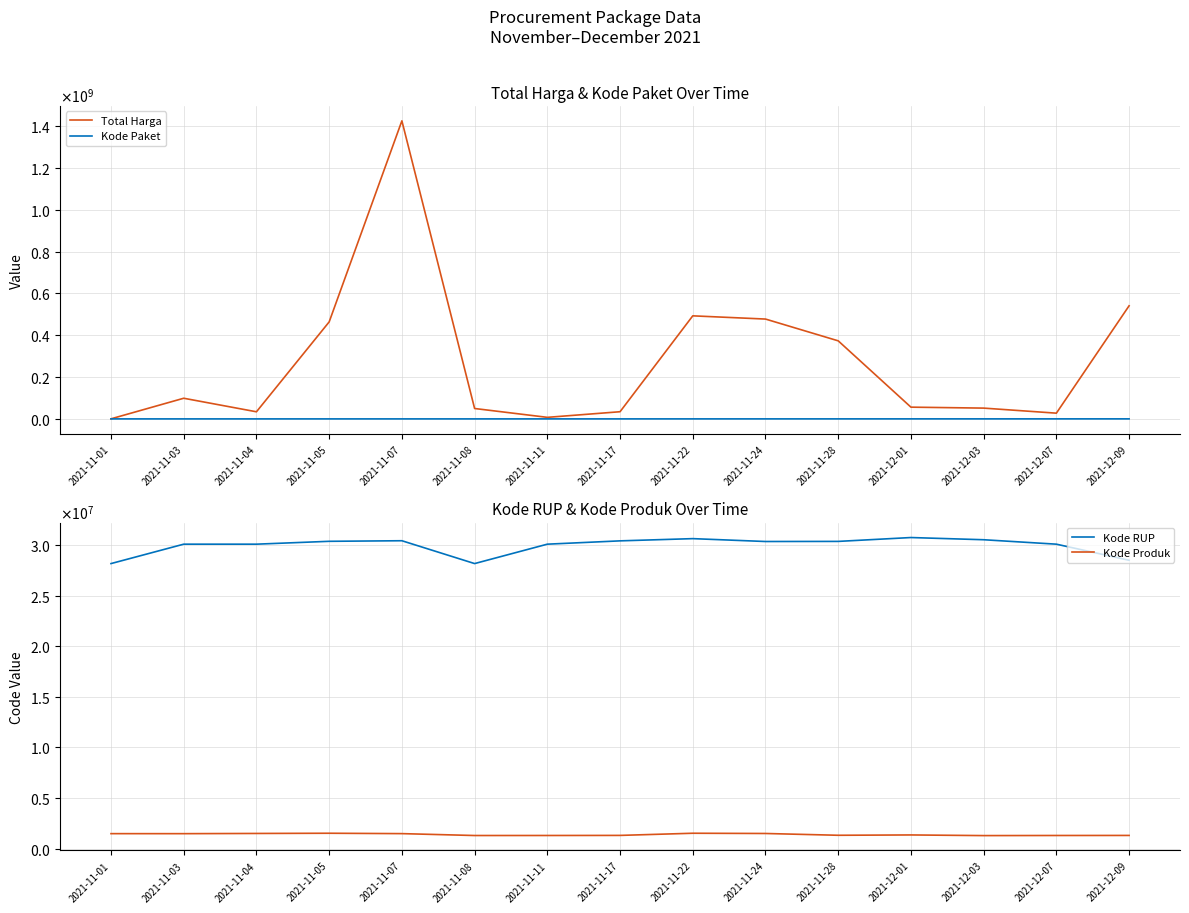

In Kode RUP, how many points are lower than both neighbors (excluding endpoints)?

2